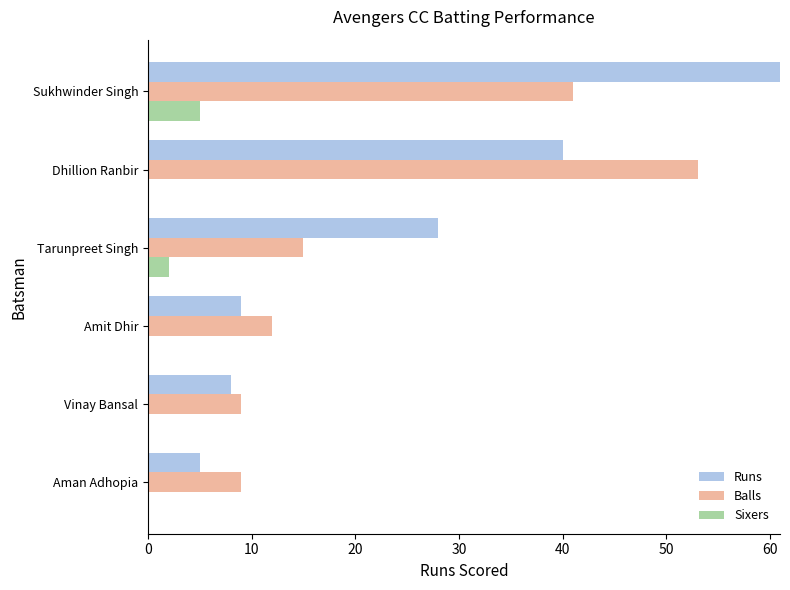

How many values in the Balls series are below 15?

3